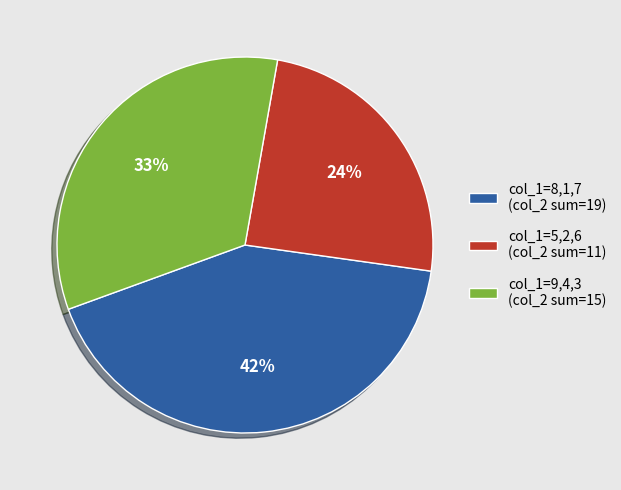

To the nearest percent, what is the difference between the largest and smallest slice percentages?

18%